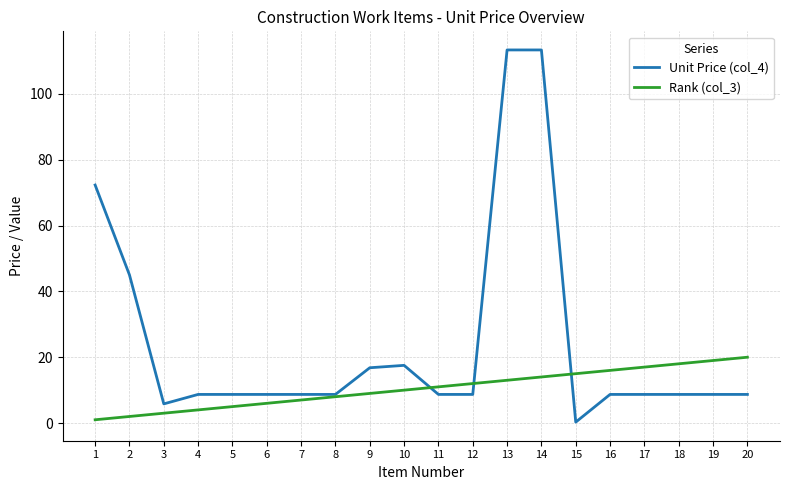

Which series ends up on top after the final intersection of Rank (col_3) and Unit Price (col_4)?

Rank (col_3)